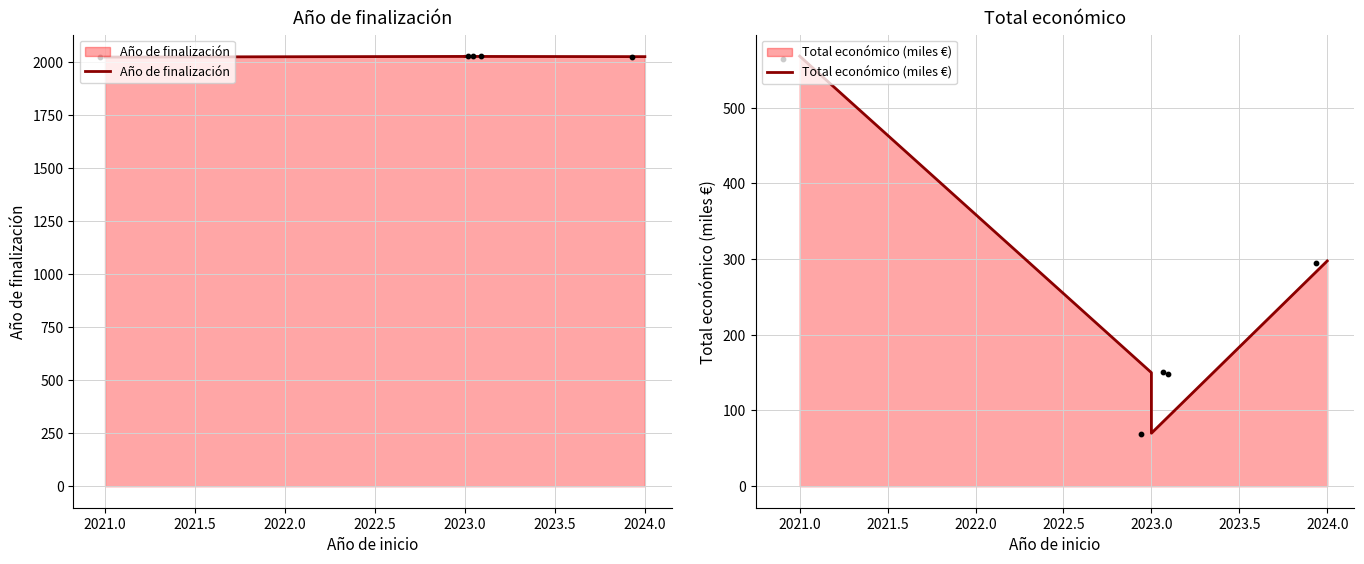

Which series contains the highest Y value?

Año de finalización